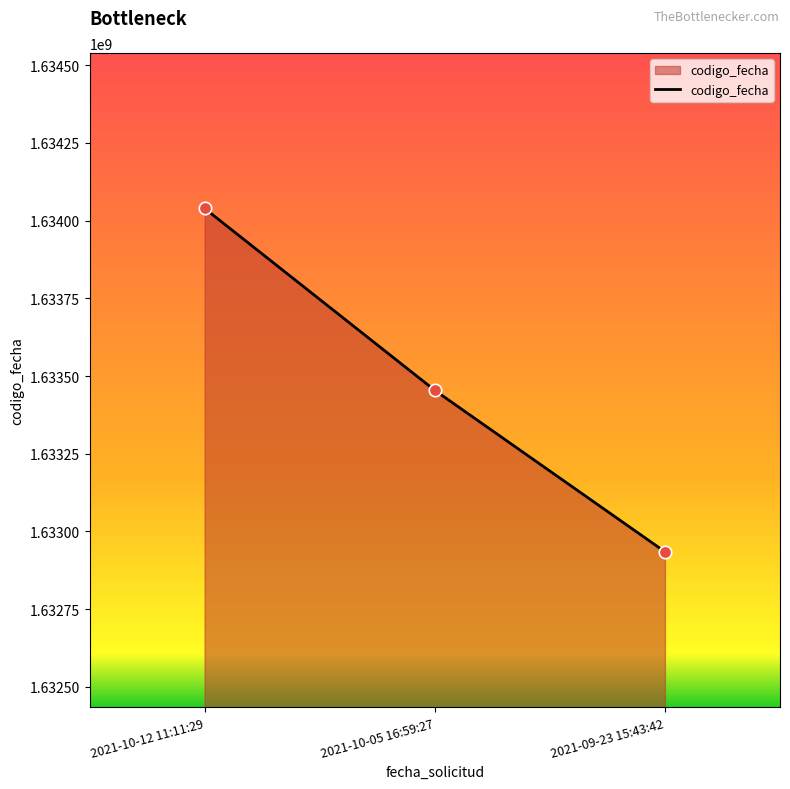

What is the change in value from 2021-10-12 11:11:29 to 2021-10-05 16:59:27?

-585339